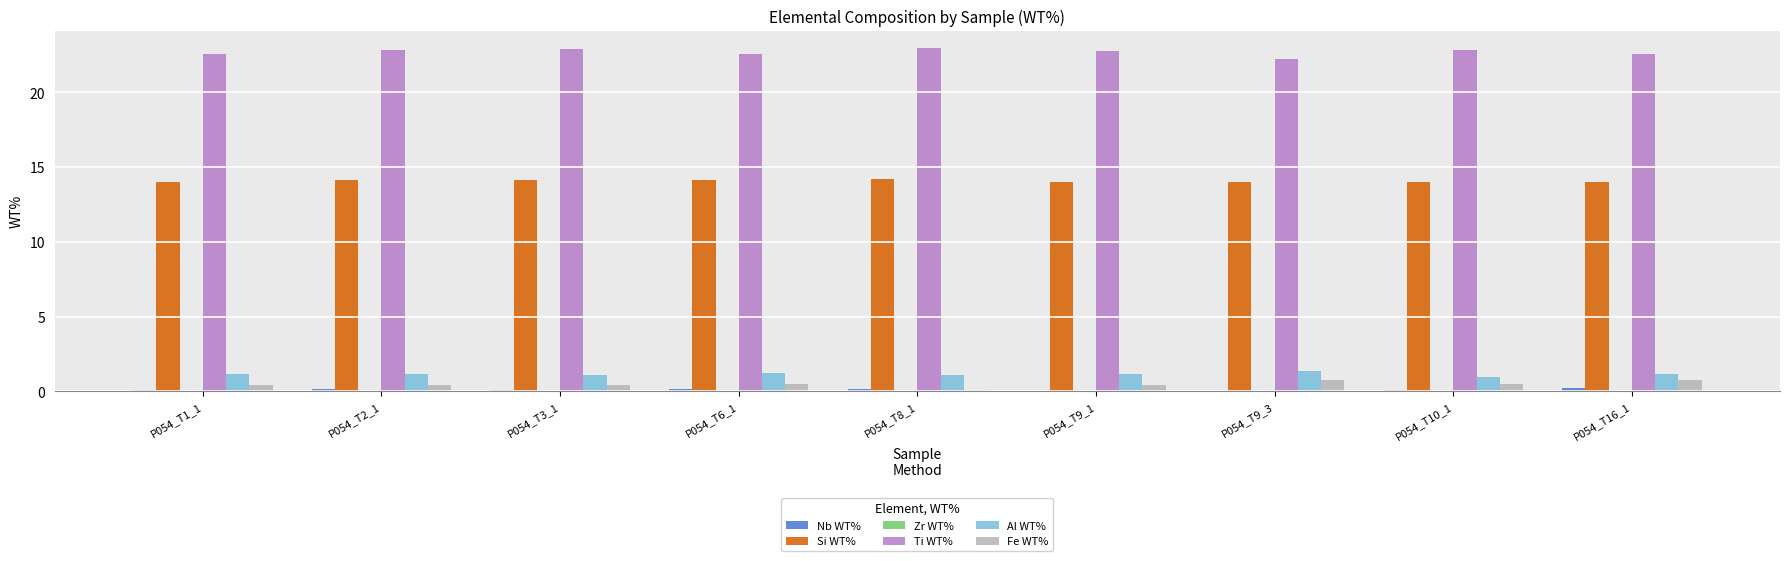

Which series has the largest total across all categories?

Ti WT%